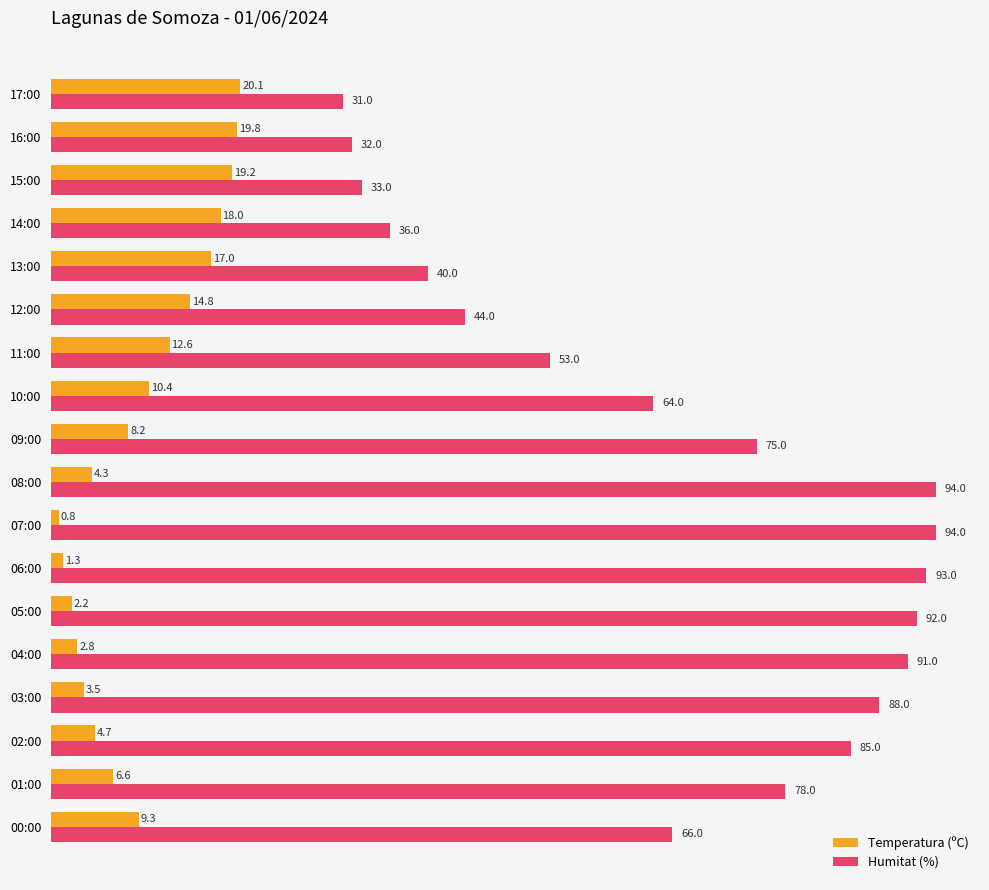

The value of Humitat (%) at 04:00 is 91.0. True or false?

True